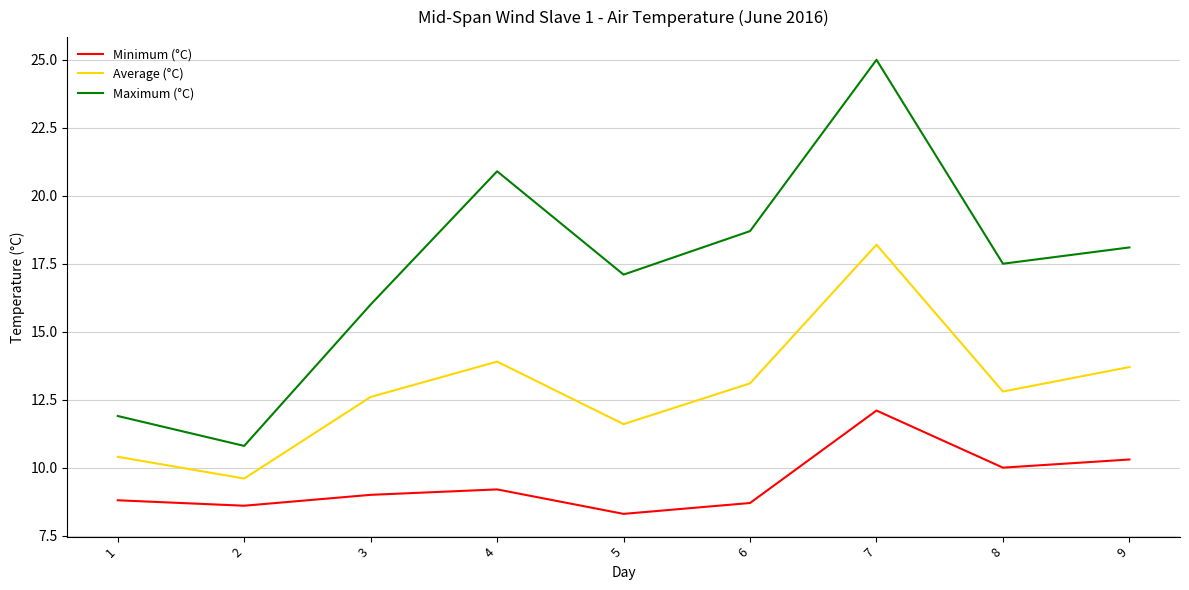

At which category does Maximum (°C) reach its first local peak?

4